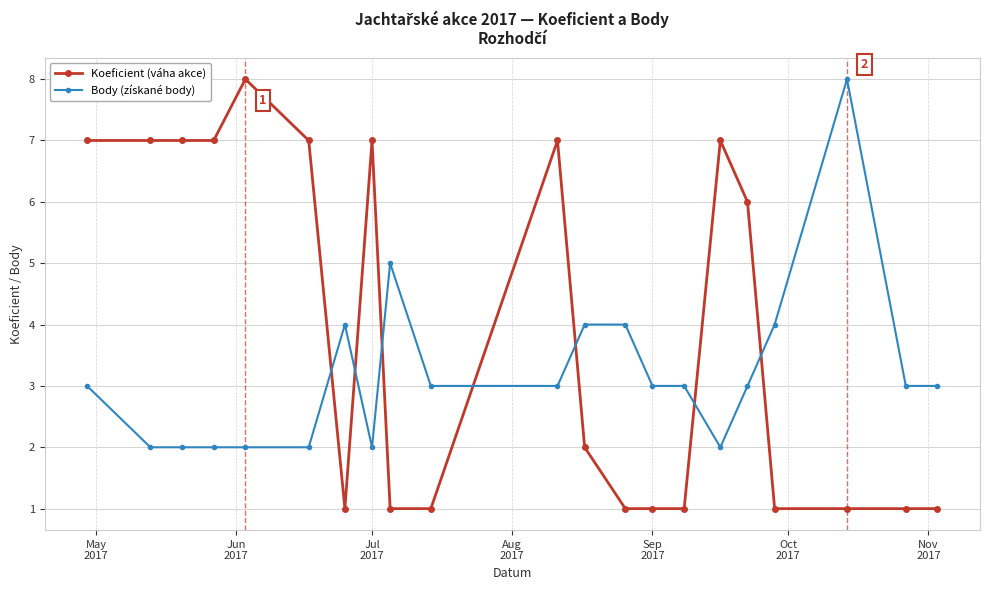

What is the greatest value displayed?

8